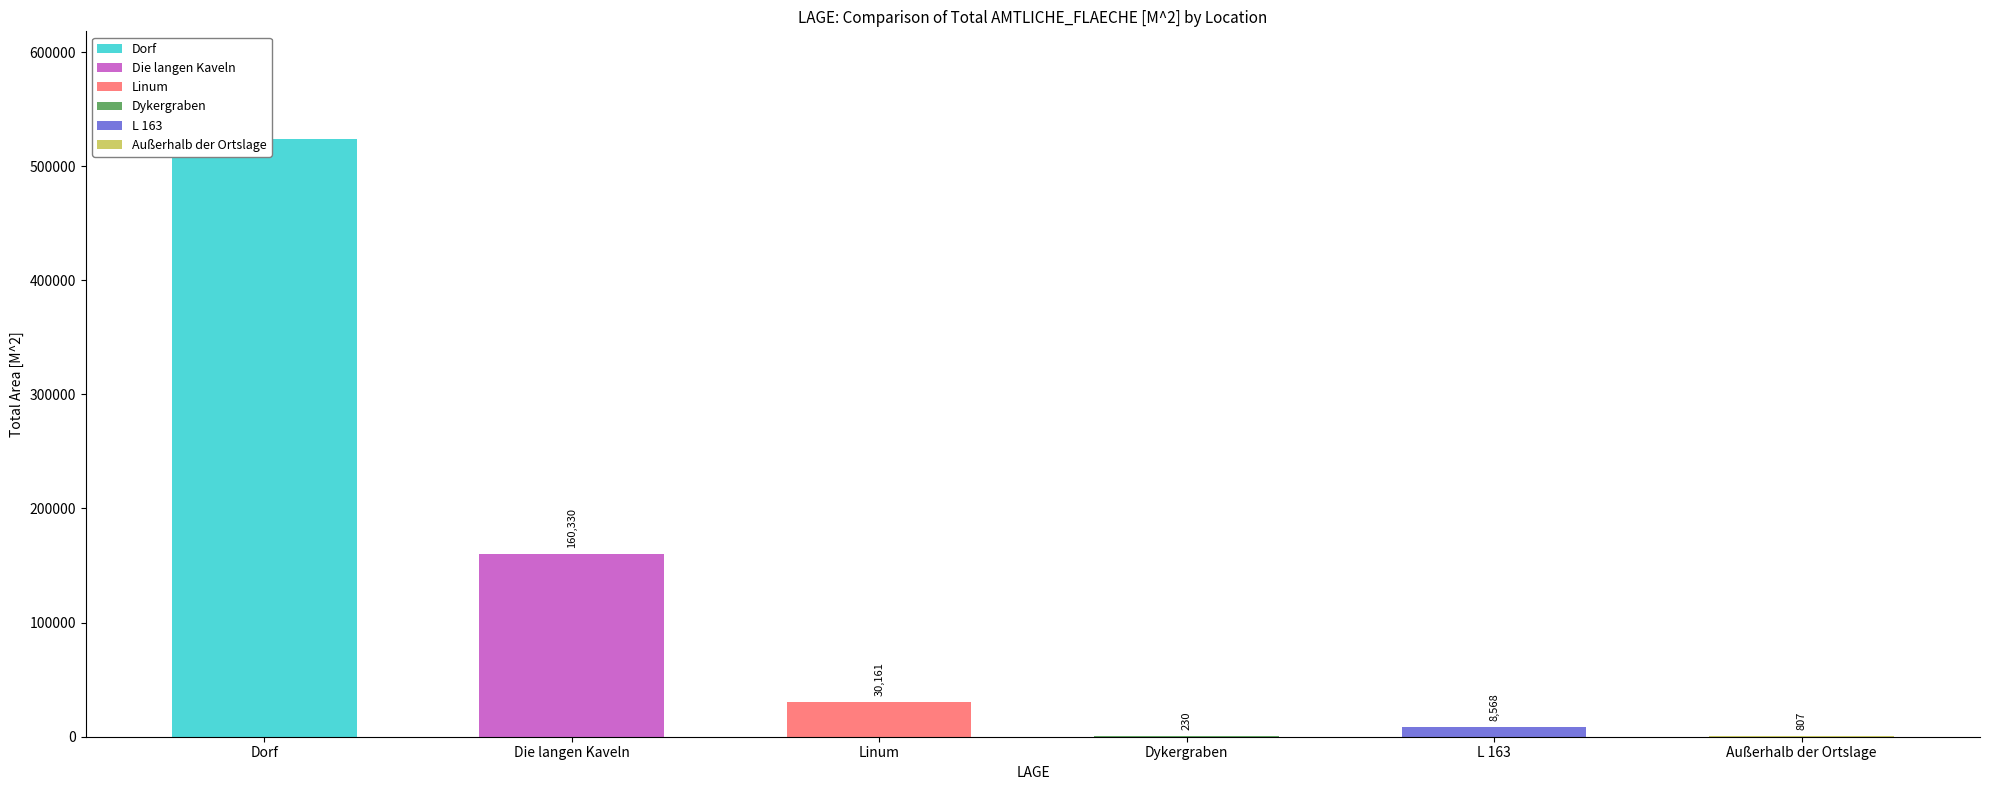

Does the chart contain any negative values?

No